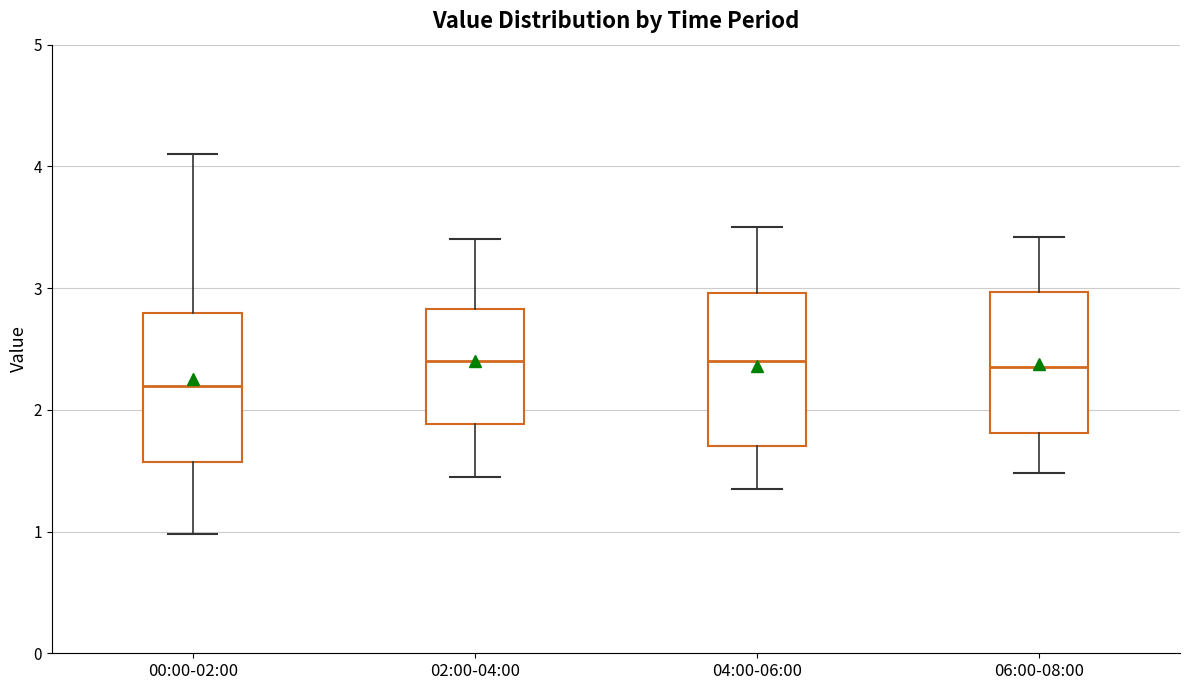

Which box's median line is the lowest?

00:00-02:00